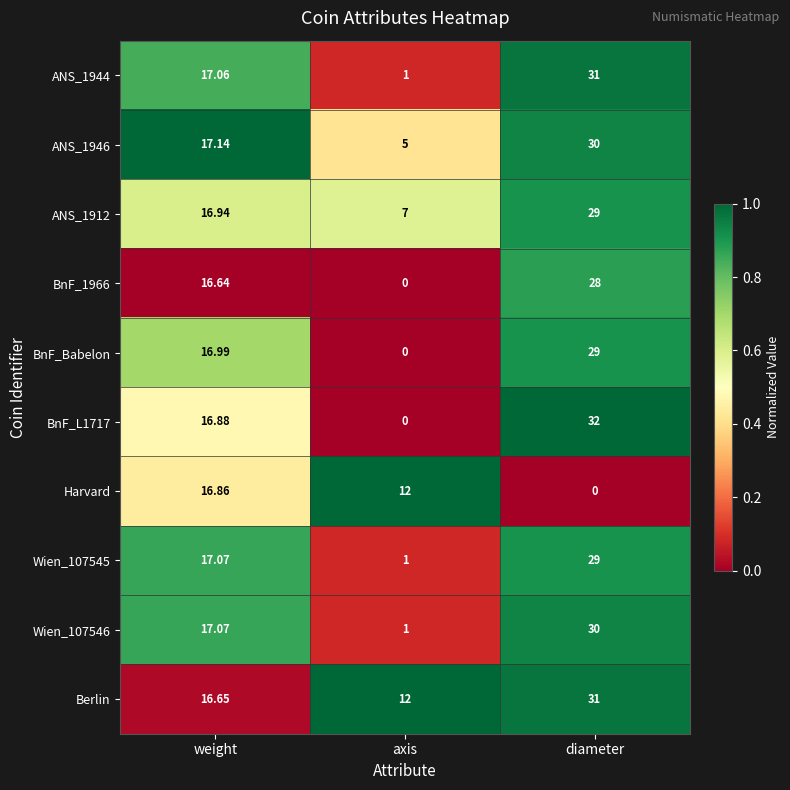

Which series has the largest total across all categories?

Berlin